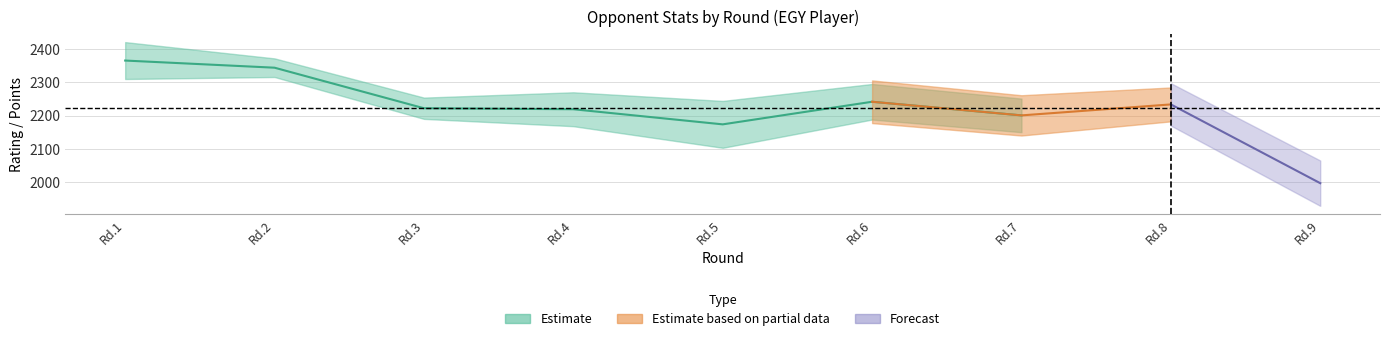

Is the value of RtgI at 5 greater than the value of RtgN at 1?

No